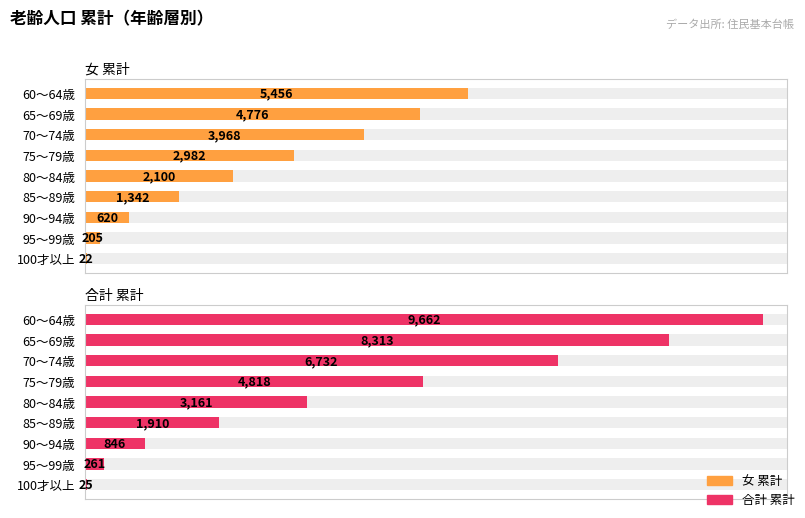

Does the chart contain stacked bars?

No